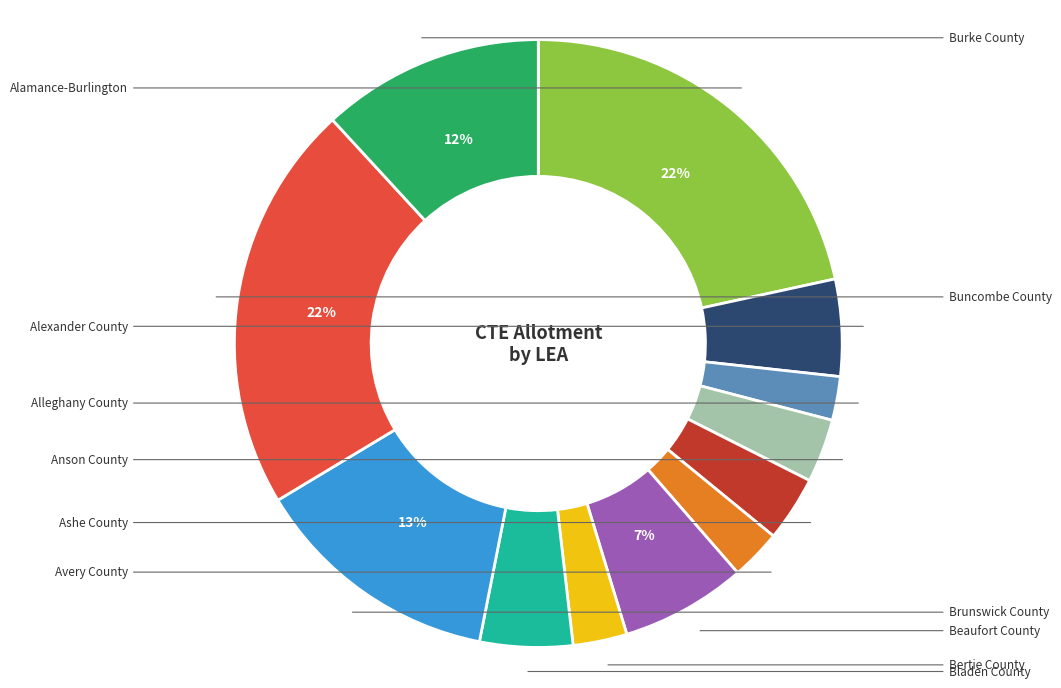

To the nearest percent, what is the average slice percentage?

8%